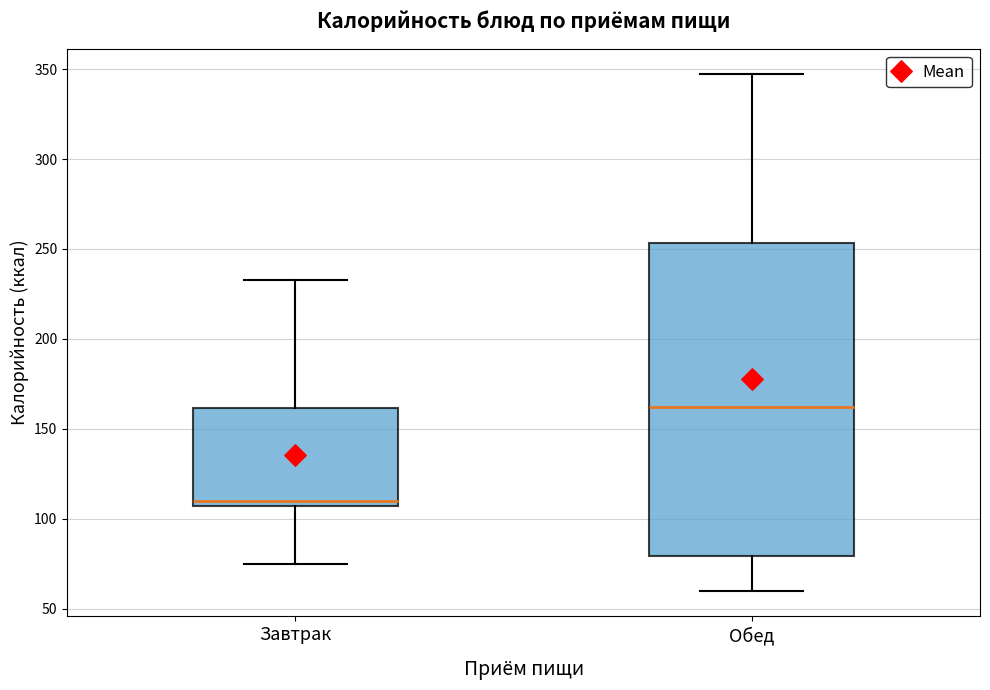

Comparing the boxes themselves (not the whiskers), which one is the tallest?

Обед